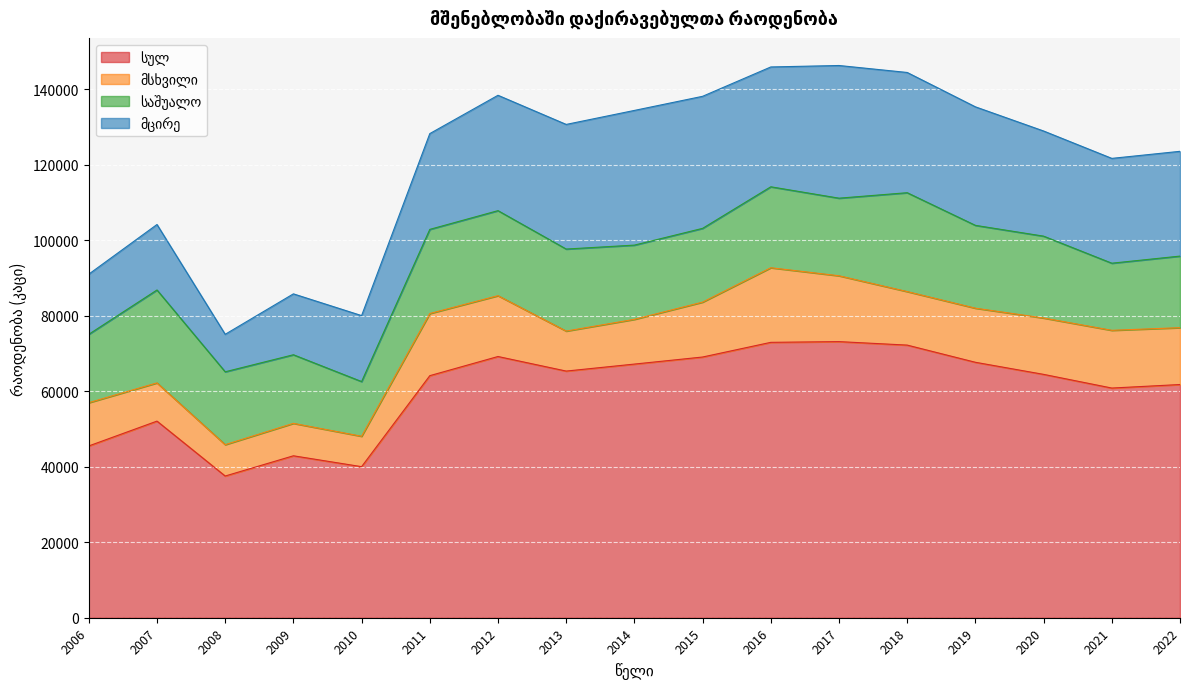

Reading right to left, extract all data points from this chart.

სულ: 61786	60851	64477	67679	72231	73154	72962	69073	67203	65349	69209	64132	40023	42904	37546	52092	45514
მსხვილი: 15063	15296	14930	14331	14181	17444	19764	14544	11853	10597	16117	16465	8055	8595	8307	10129	11457
საშუალო: 18963	17782	21689	21946	26193	20559	21447	19545	19665	21733	22528	22293	14492	18176	19307	24613	18122
მცირე: 27760	27773	27858	31402	31857	35151	31751	34984	35685	33019	30564	25374	17476	16133	9932	17350	15935